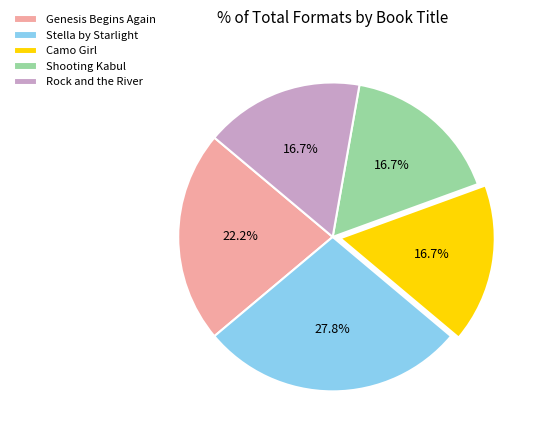

How many segments does this pie chart have?

5